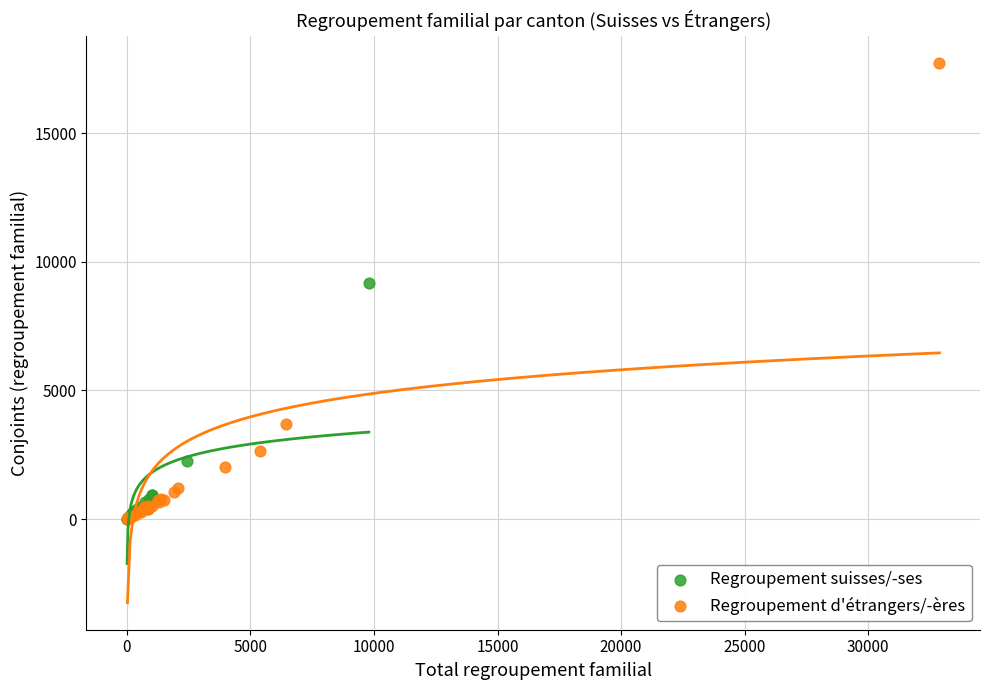

Which series reaches the maximum Y coordinate?

Regroupement d'étrangers/-ères